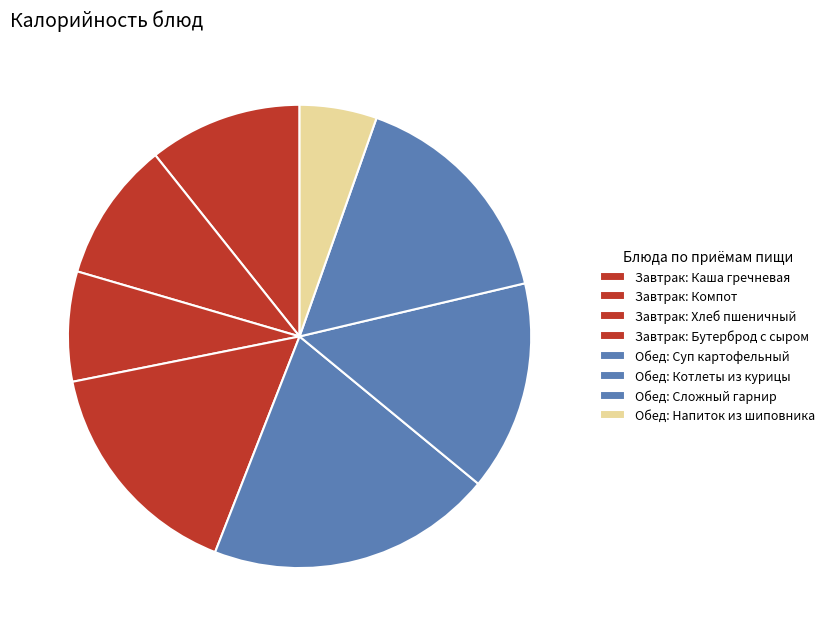

To the nearest percent, what is the average slice percentage?

12%